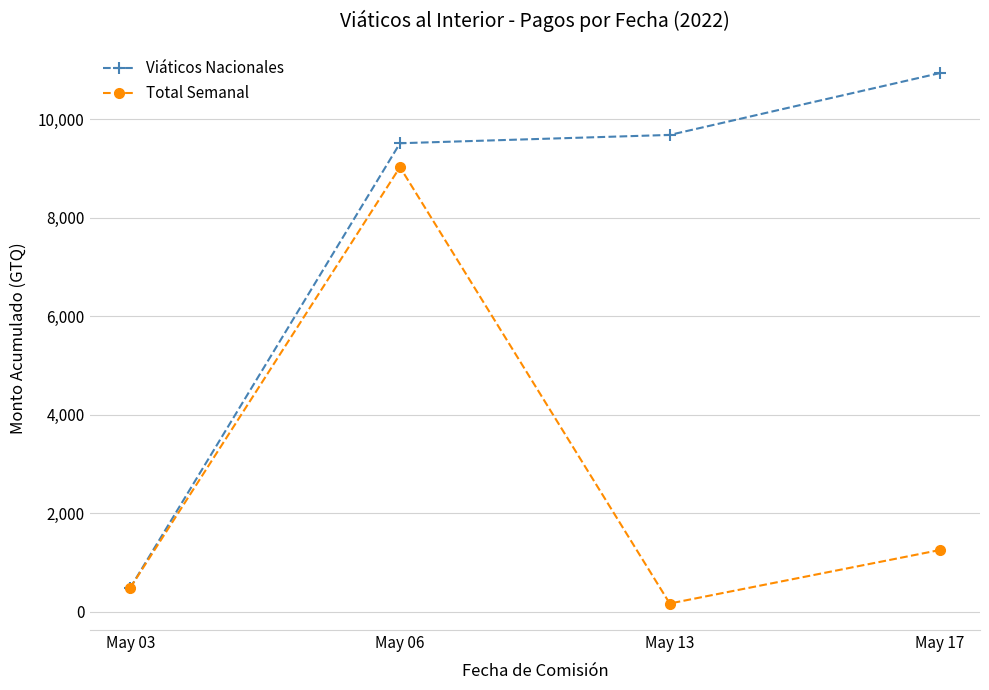

The Total Semanal series shows 1253.0 at May 17. True or false?

True